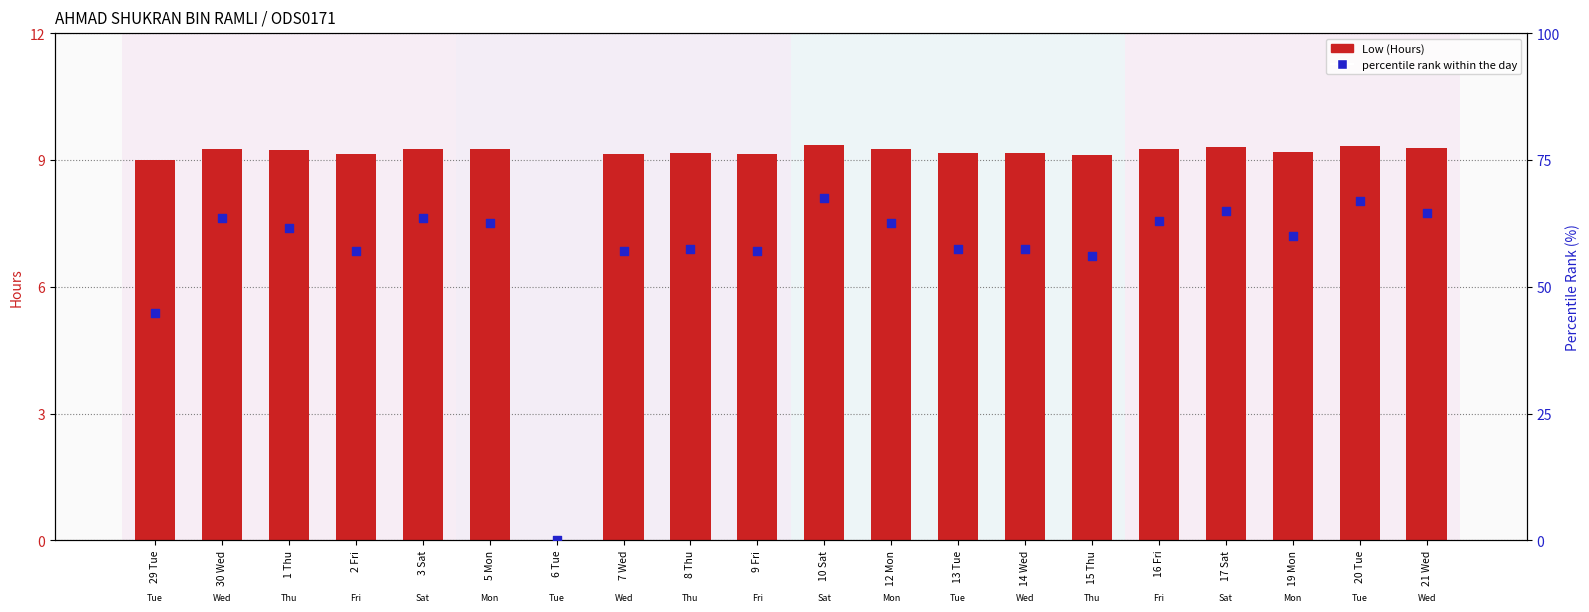

At how many categories does at least one series exceed 61?

10